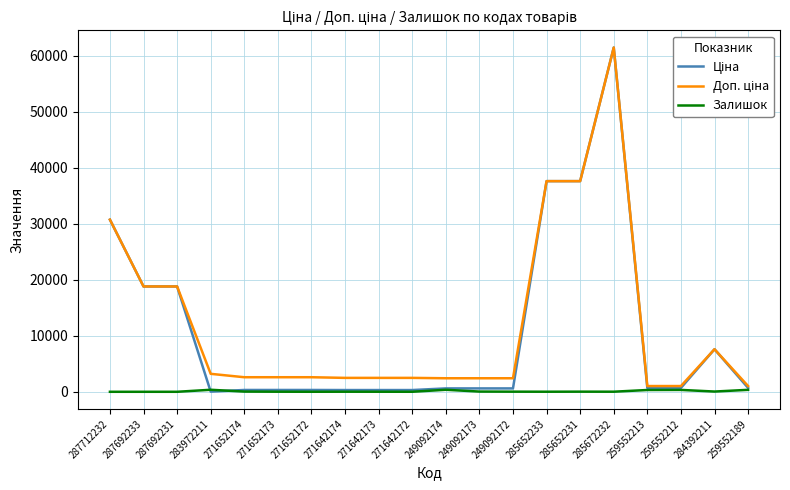

What is the total value across all series at 287712232?

61434.3